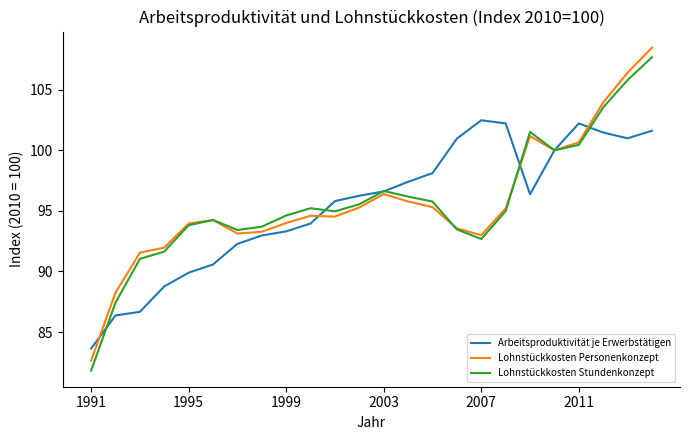

Which series has the largest range (max minus min)?

Lohnstückkosten Stundenkonzept